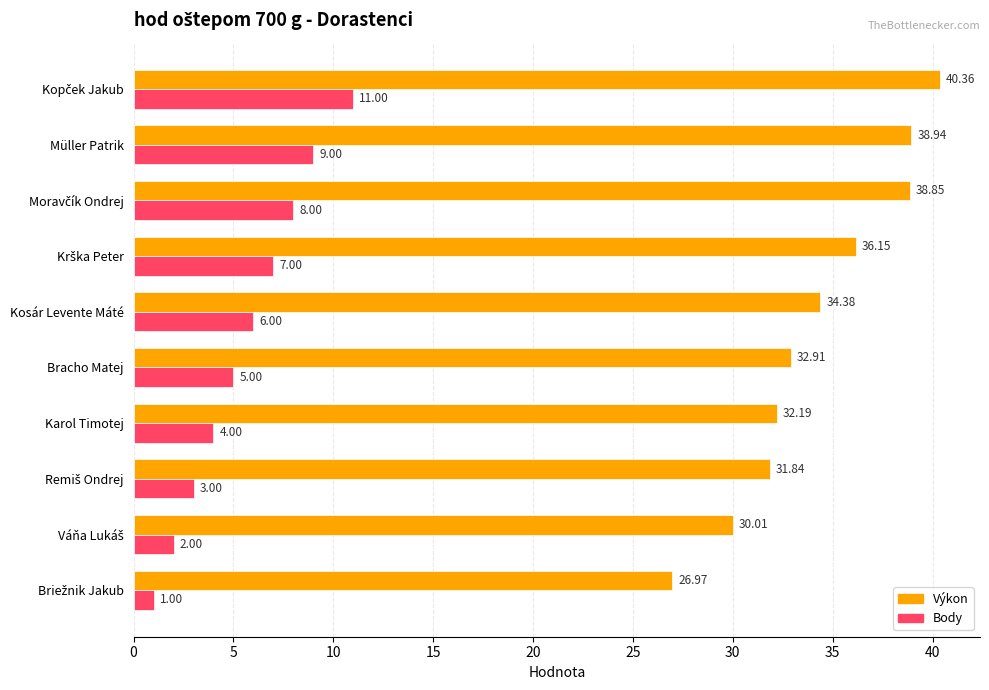

At which label is Výkon closest to 33?

Bracho Matej